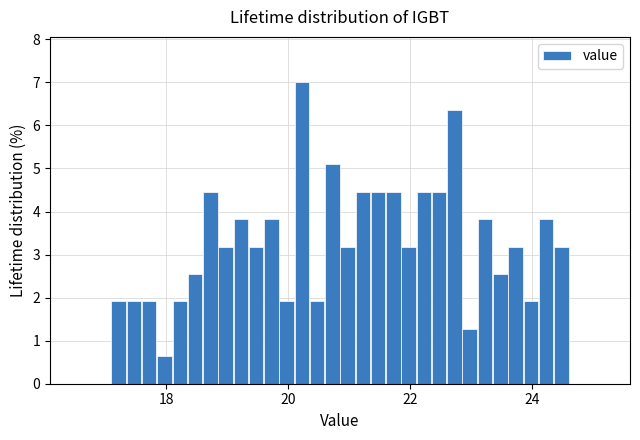

Around what value on the x-axis is the tallest bar? Give the approximate position of its centre, as read against the axis.

20.2